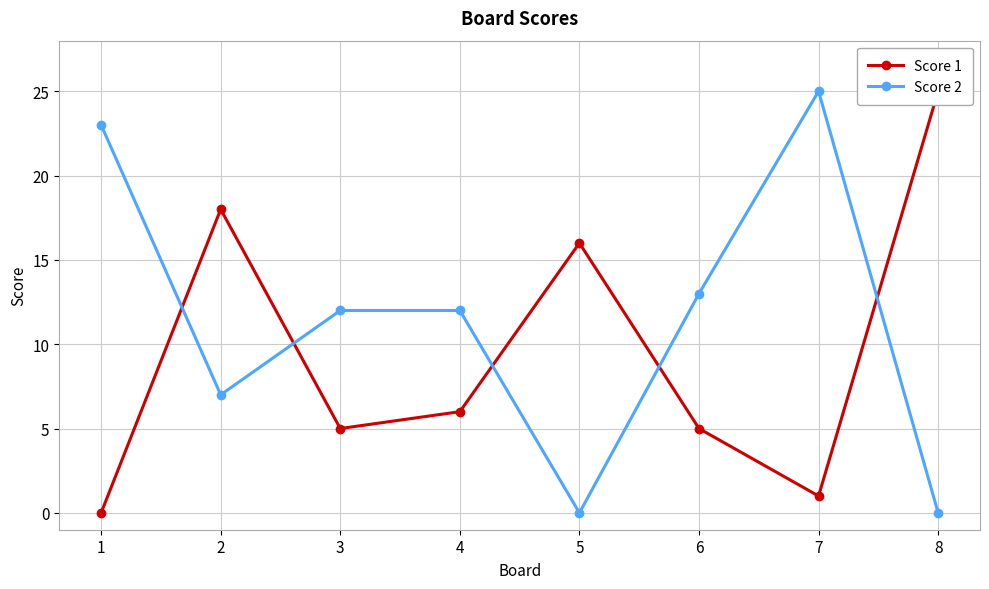

Reading left to right, transcribe all the data shown in this chart.

Score 1: 0	18	5	6	16	5	1	25
Score 2: 23	7	12	12	0	13	25	0